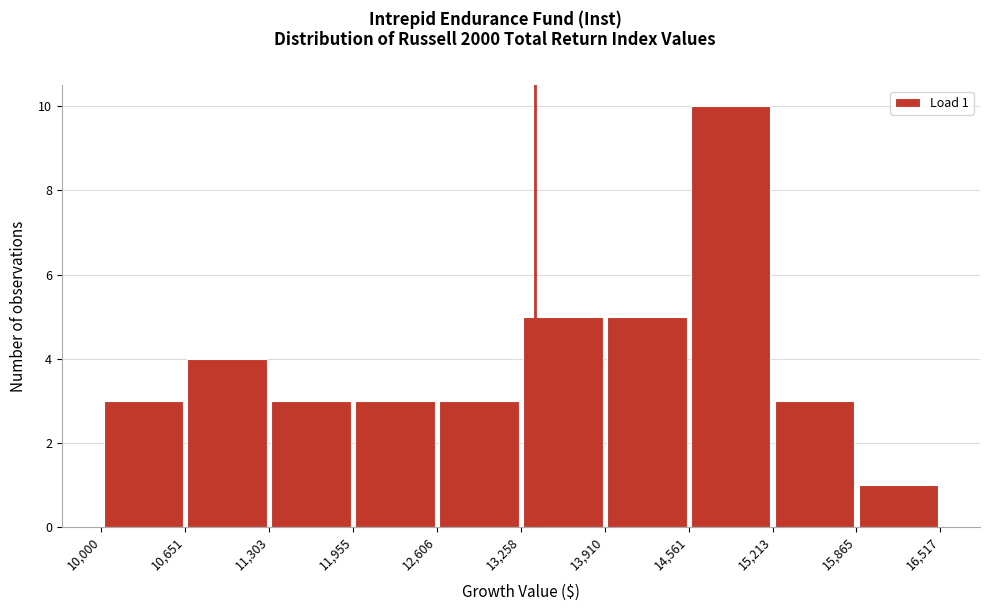

Which range on the x-axis has the tallest bar?

14,561 to 15,213